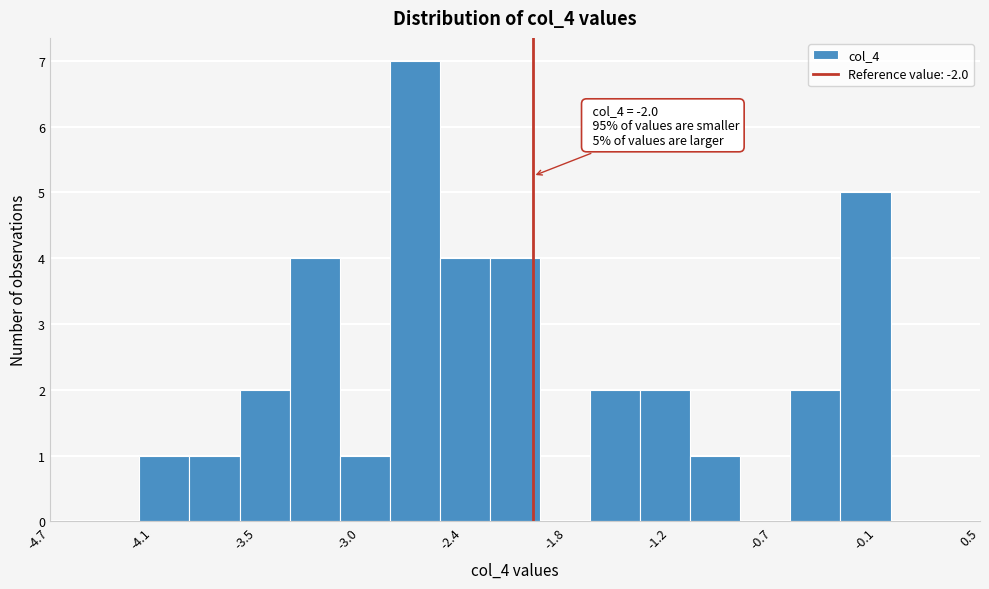

Read against the x-axis, roughly where is the centre of the tallest bar?

-2.7